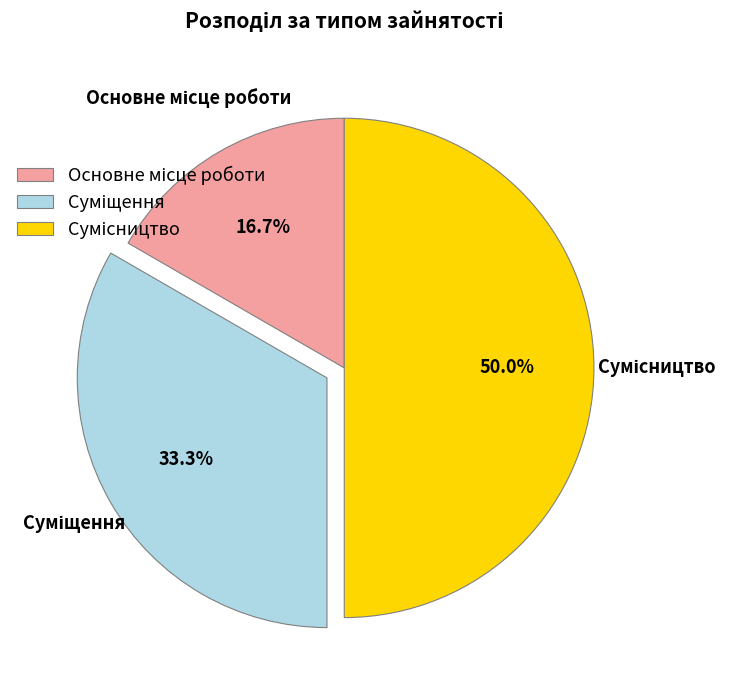

Count the number of slices in the pie.

3